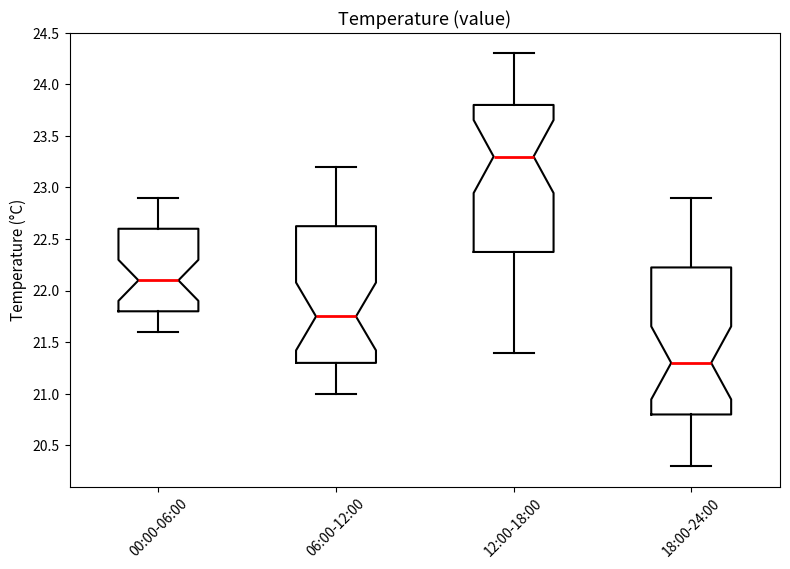

Reading left to right, read every box against the y-axis: the position of its median line, the range the box covers, and the ends of its whiskers. The values are not printed on the chart, so give them approximately, as read against the axis.

00:00-06:00: median 22.10, box 21.80 to 22.60, whiskers 21.60 to 22.90
06:00-12:00: median 21.75, box 21.30 to 22.65, whiskers 21.00 to 23.20
12:00-18:00: median 23.30, box 22.40 to 23.80, whiskers 21.40 to 24.30
18:00-24:00: median 21.30, box 20.80 to 22.25, whiskers 20.30 to 22.90